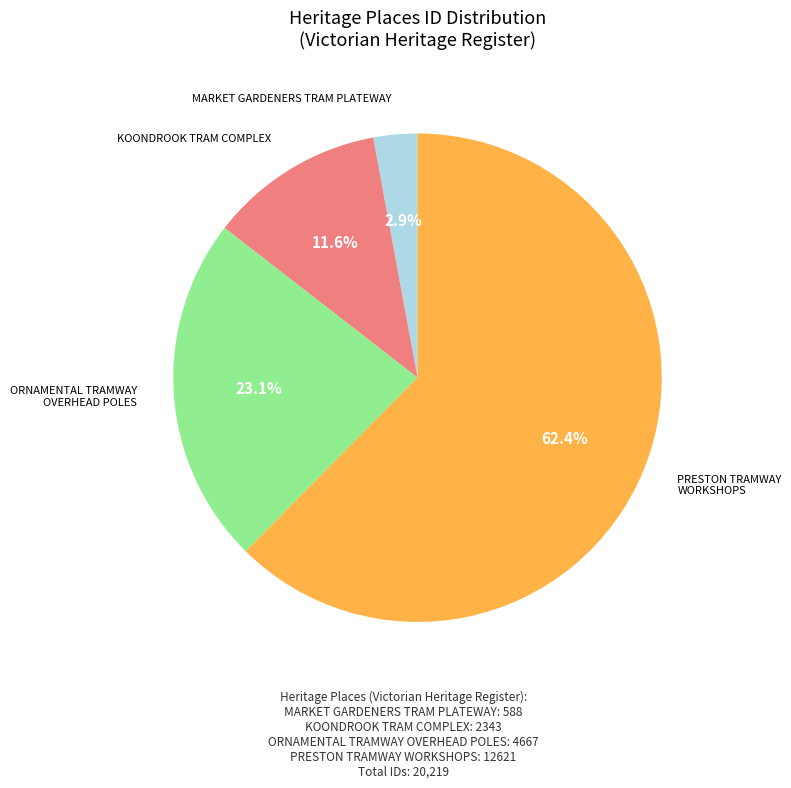

Is it true that ORNAMENTAL TRAMWAY OVERHEAD POLES is 23% of the pie?

True